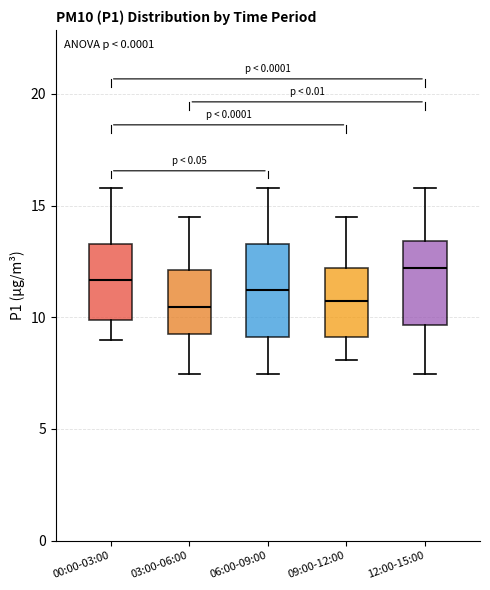

Reading left to right, read every box against the y-axis: the position of its median line, the range the box covers, and the ends of its whiskers. The values are not printed on the chart, so give them approximately, as read against the axis.

00:00-03:00: median 11.5, box 10.0 to 13.5, whiskers 9.0 to 16.0
03:00-06:00: median 10.5, box 9.0 to 12.0, whiskers 7.5 to 14.5
06:00-09:00: median 11.0, box 9.0 to 13.5, whiskers 7.5 to 16.0
09:00-12:00: median 10.5, box 9.0 to 12.0, whiskers 8.0 to 14.5
12:00-15:00: median 12.0, box 9.5 to 13.5, whiskers 7.5 to 16.0